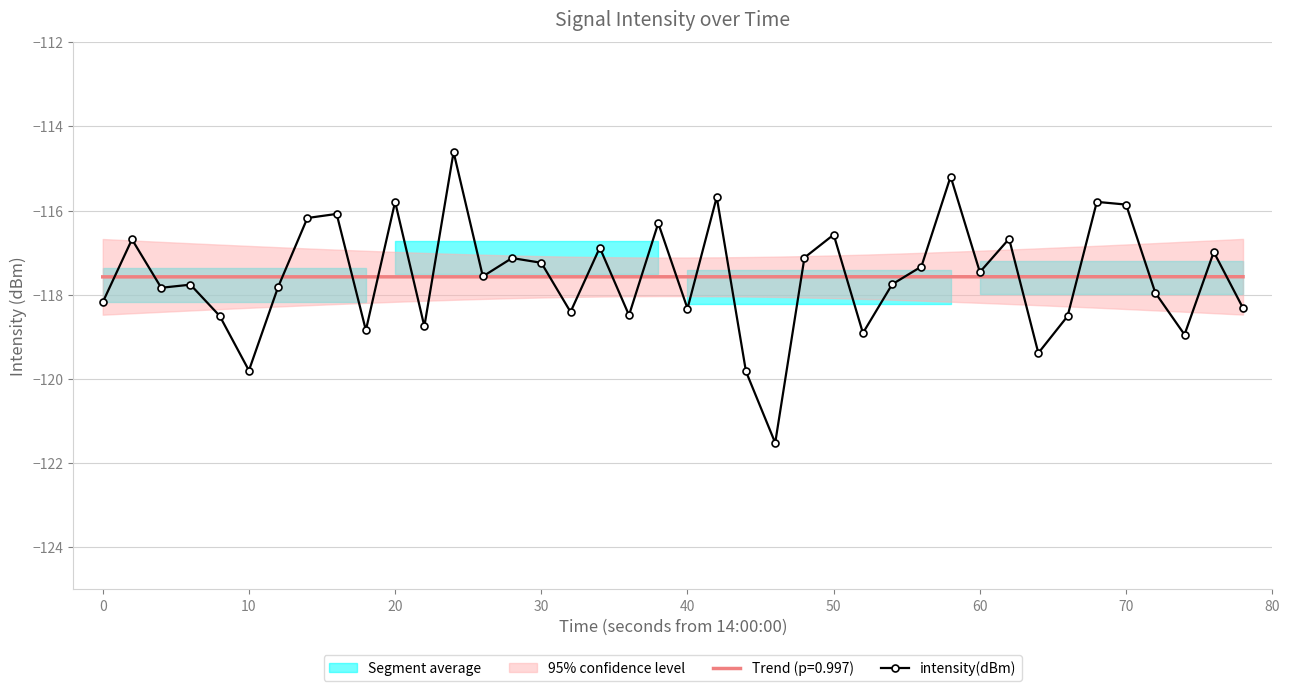

How many data points are above -117?

14